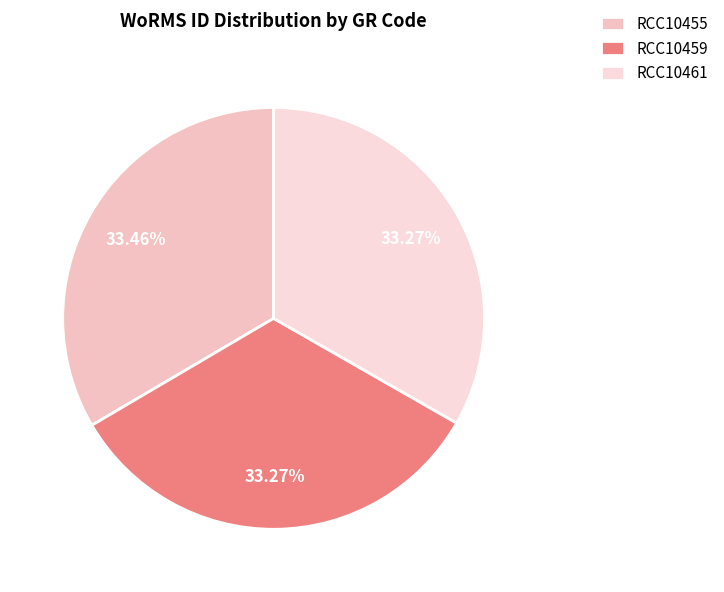

Count the number of slices in the pie.

3